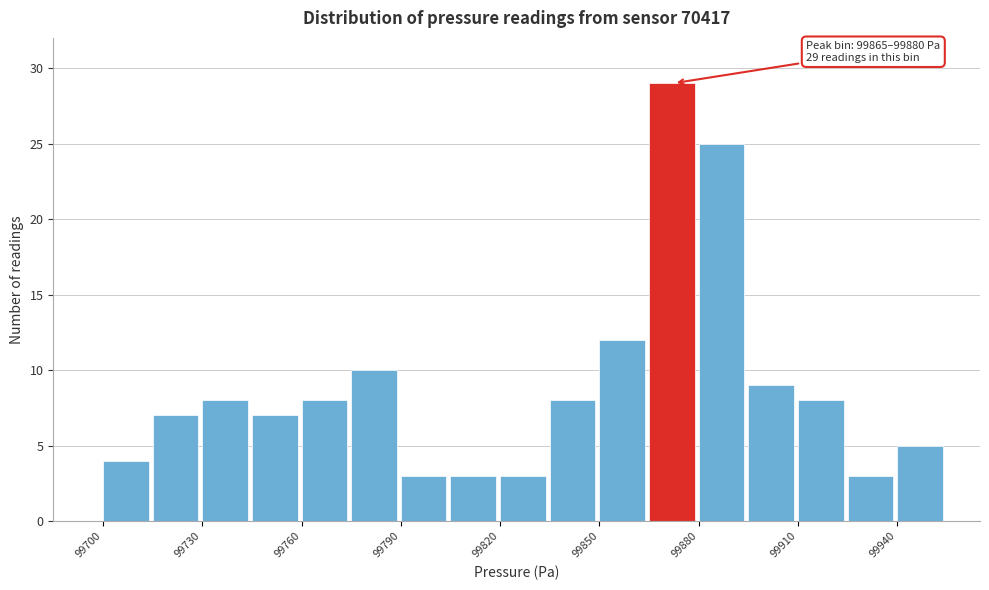

Around what value on the x-axis is the tallest bar? Give the approximate position of its centre, as read against the axis.

99870